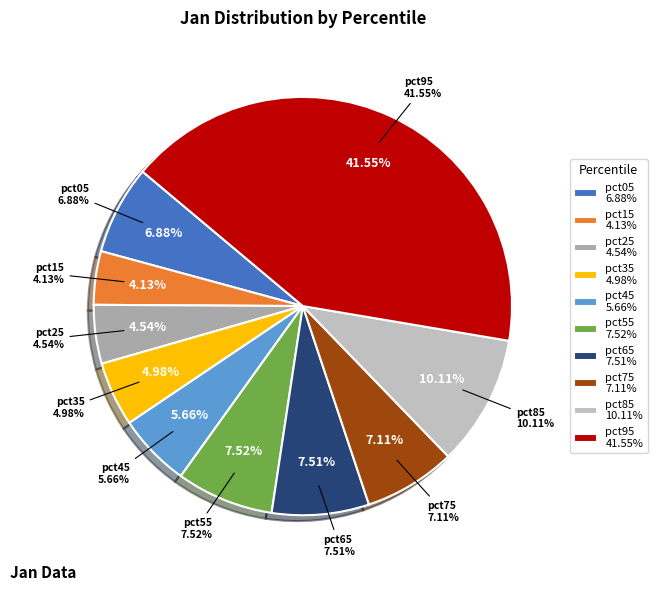

Is pct15 the majority of the pie?

No